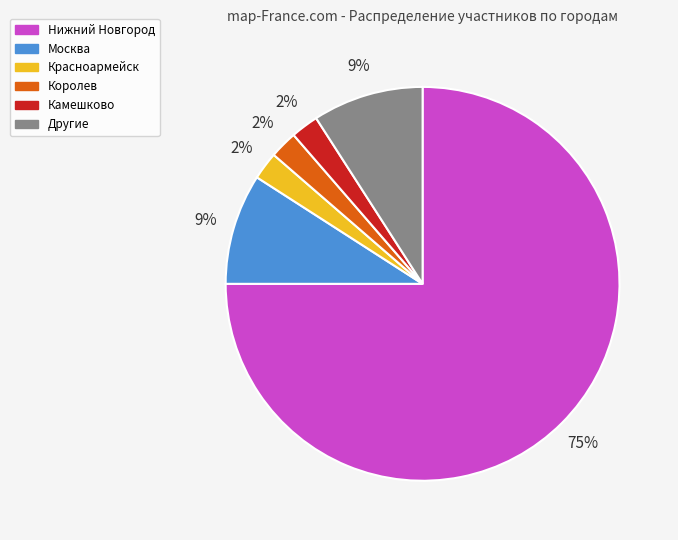

Which has a higher value, Москва or Нижний Новгород?

Нижний Новгород